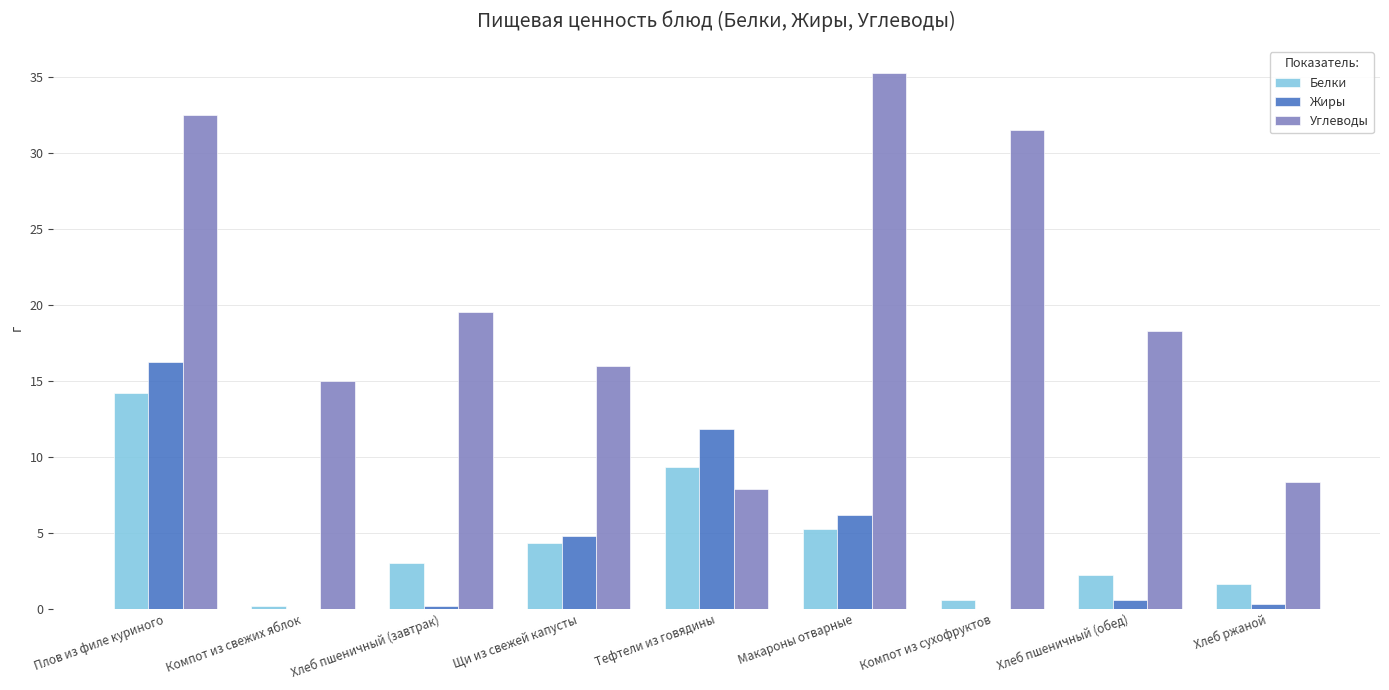

At which label does Белки reach its peak?

Плов из филе куриного